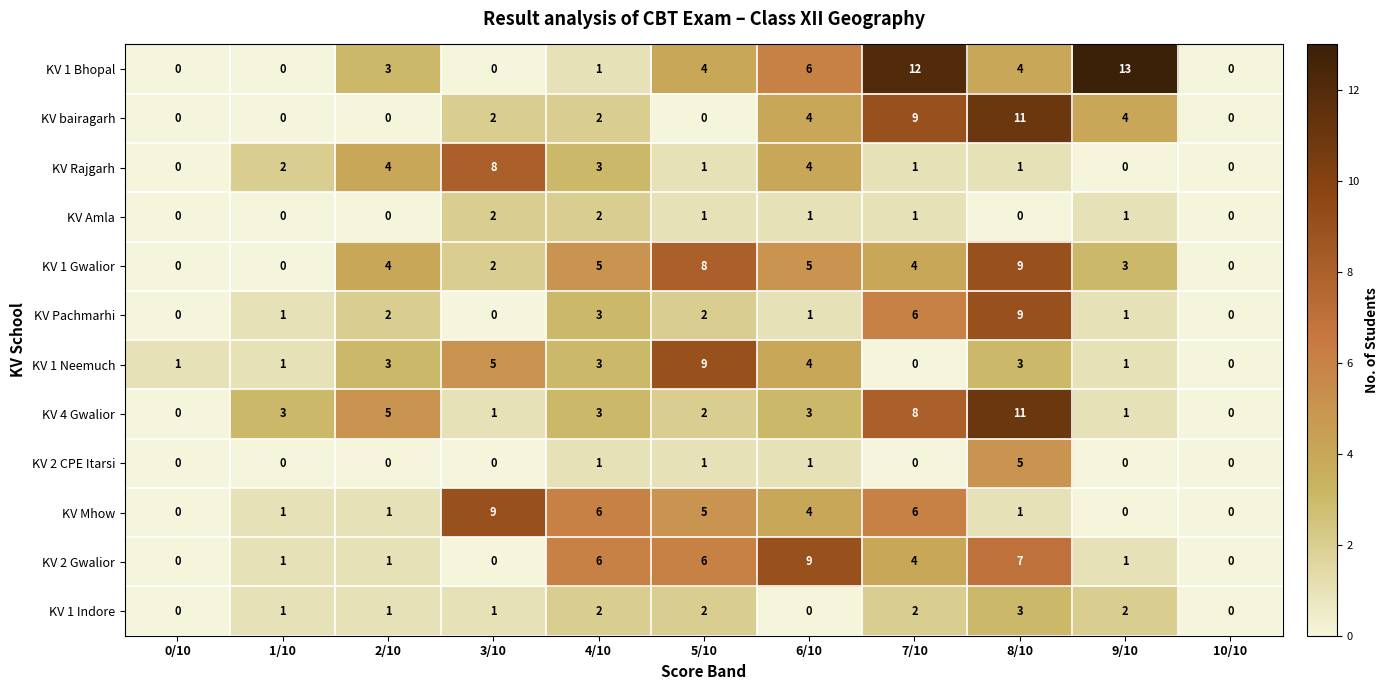

How many series are shown in this chart?

12